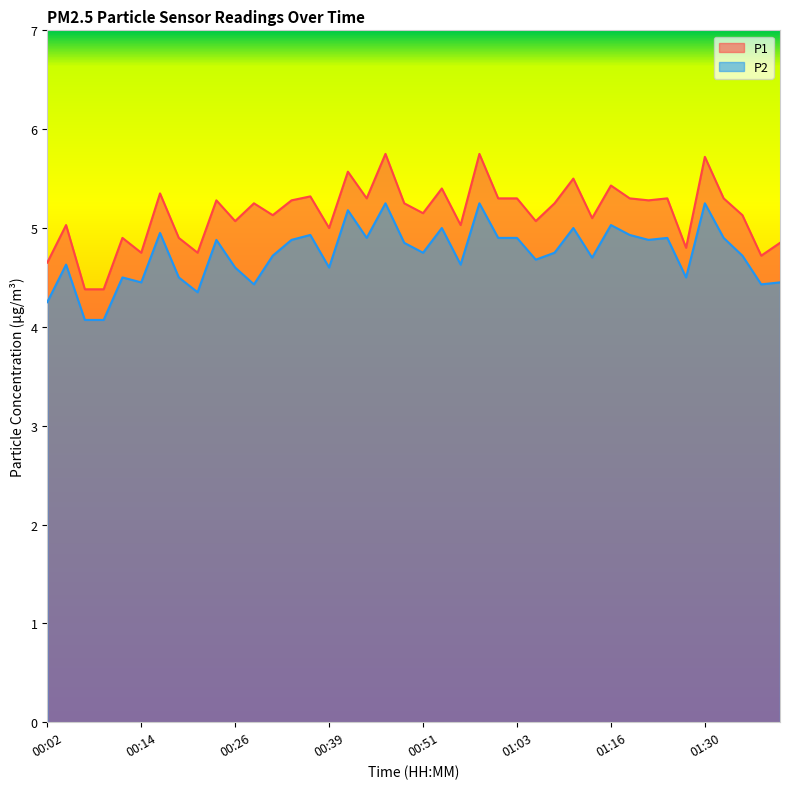

What are all the series names shown in the legend?

P1, P2